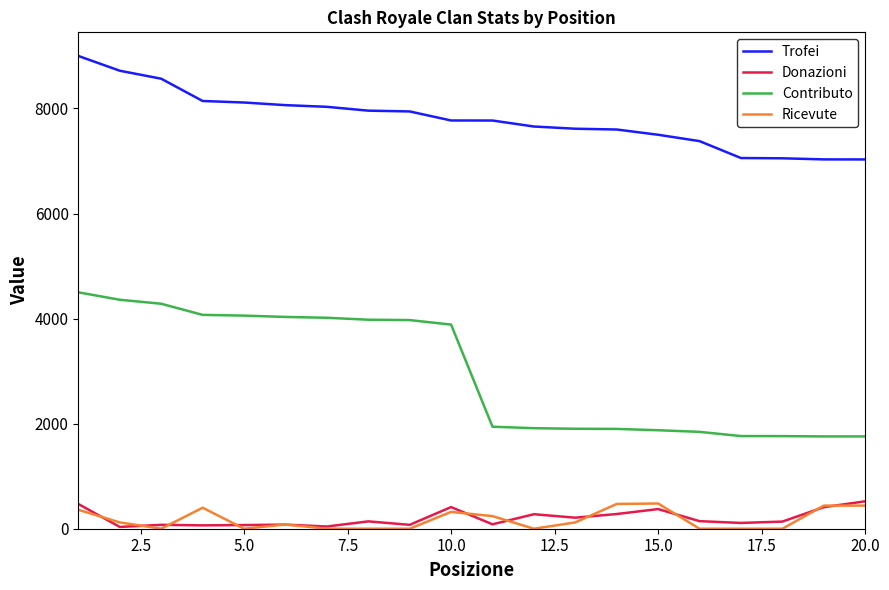

True or false: Ricevute and Contributo intersect in this chart.

False